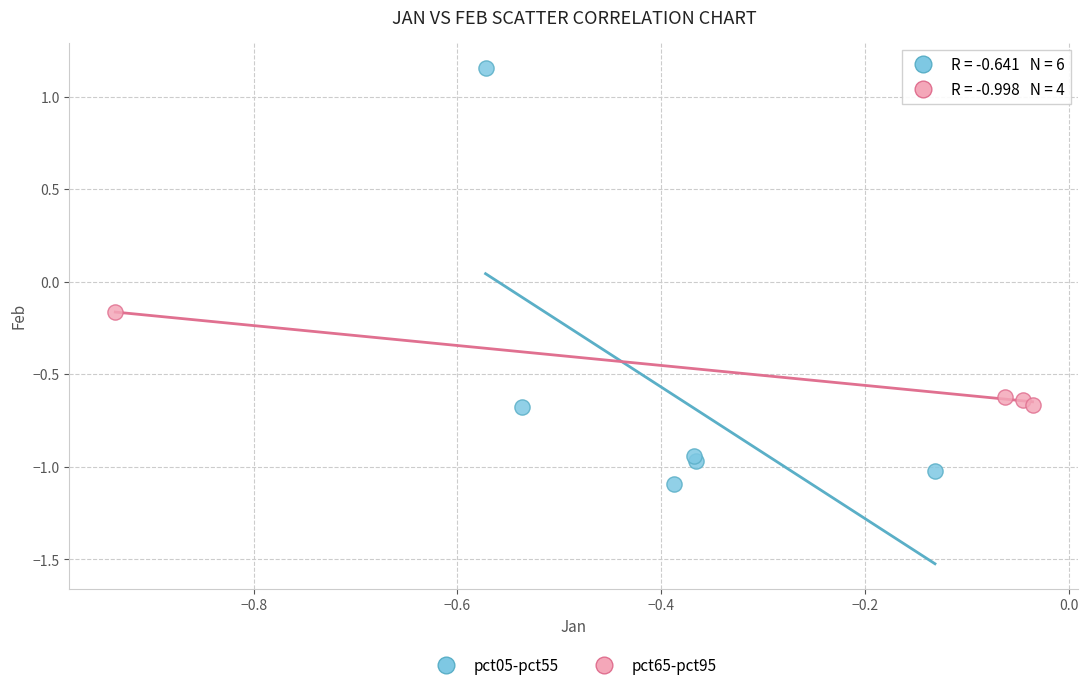

What are all the series names shown in the legend?

pct05-pct55, pct65-pct95